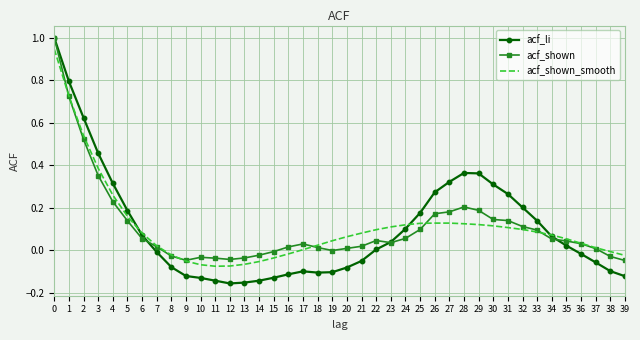

True or false: acf_shown_smooth has a value of 0.1 at 27.

True